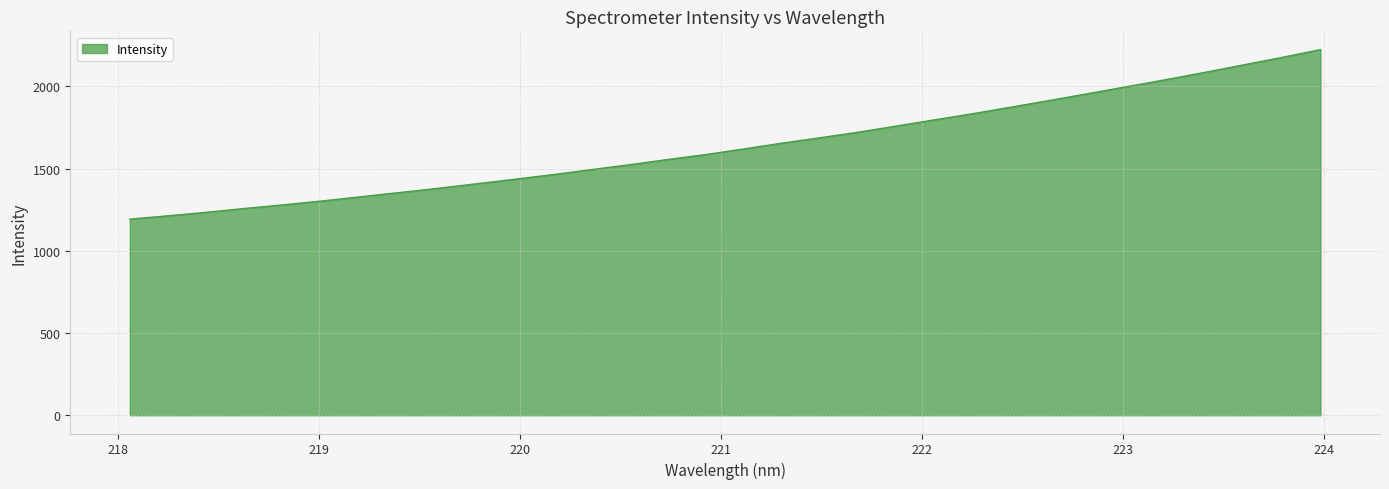

What is the maximum value shown in the chart?

2224.2